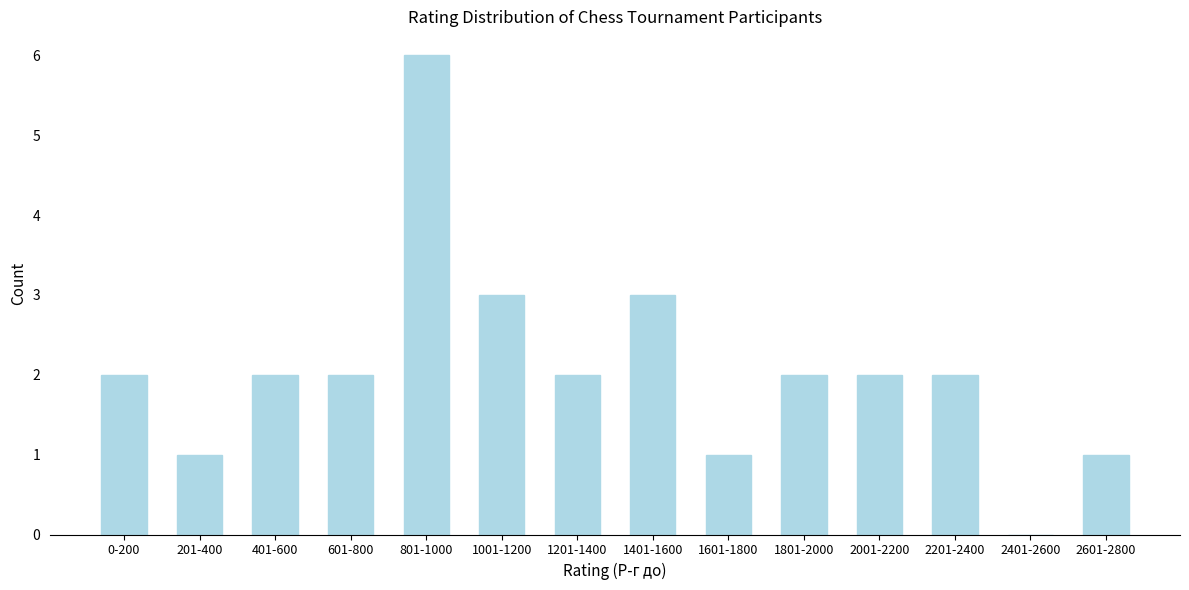

Reading right to left, transcribe all the data shown in this chart.

2601-2800=1	2401-2600=0	2201-2400=2	2001-2200=2	1801-2000=2	1601-1800=1	1401-1600=3	1201-1400=2	1001-1200=3	801-1000=6	601-800=2	401-600=2	201-400=1	0-200=2